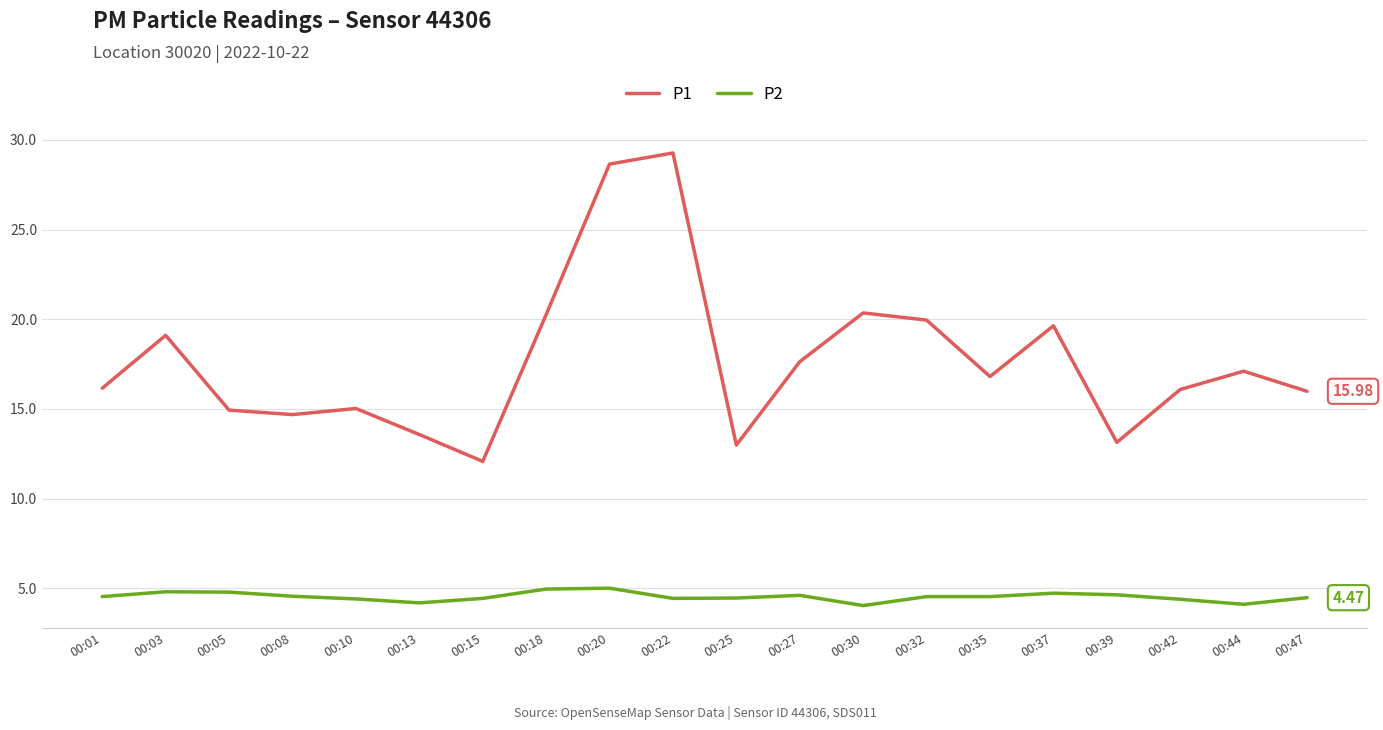

What is the difference between the second highest and second lowest values in the P1 series?

15.7